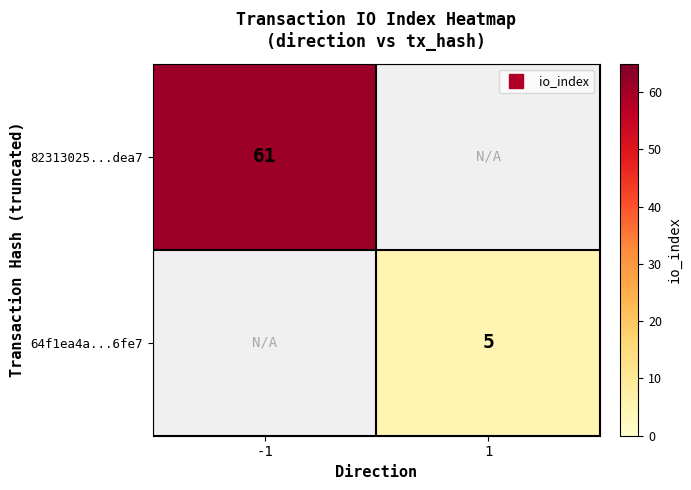

Is the value of 82313025...dea7 at -1 greater than the value of 64f1ea4a...6fe7 at 1?

Yes